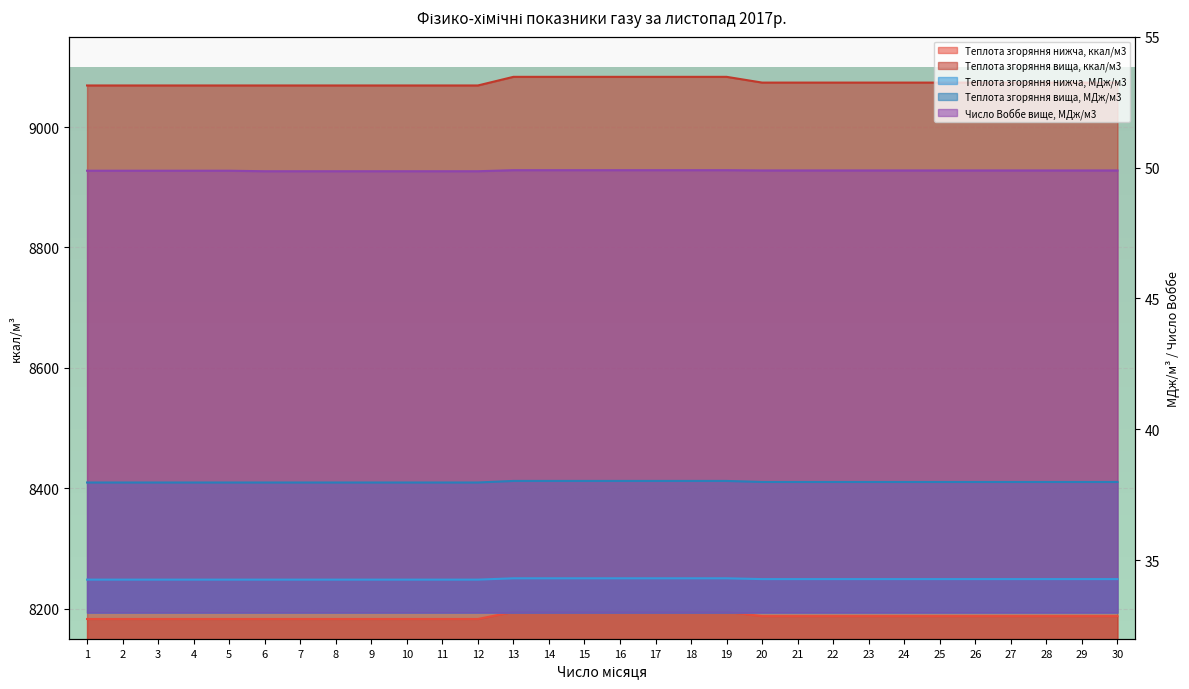

Is it true that Теплота згоряння нижча, МДж/м3 equals 46.5 at 21?

False